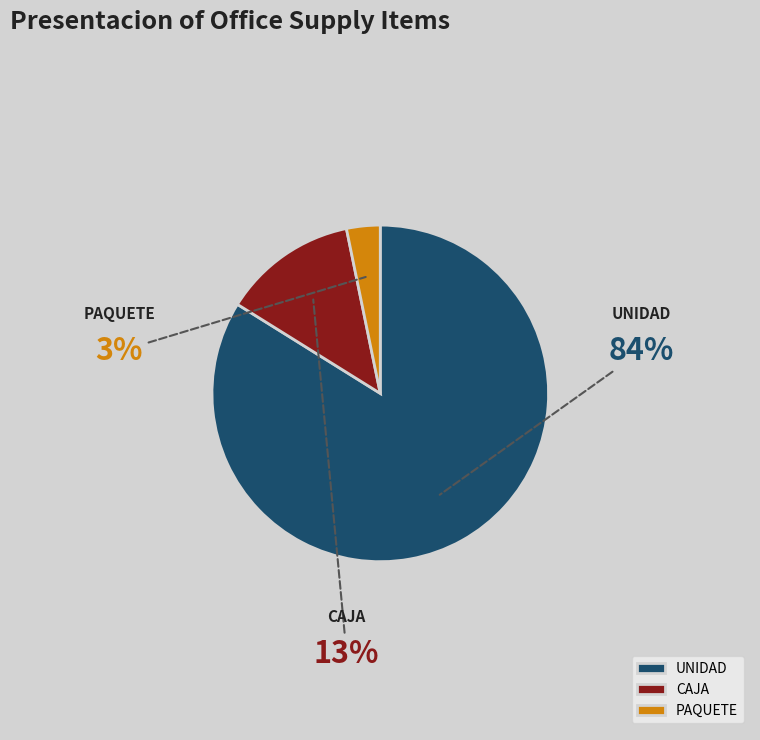

To the nearest percent, what percentage of the pie is PAQUETE?

3%